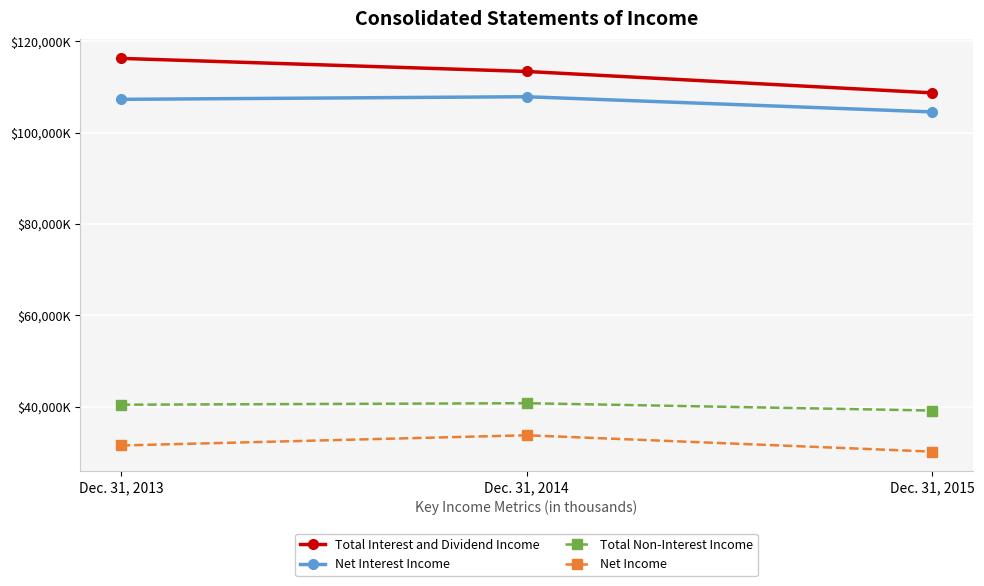

What is the difference between the maximum and minimum values in the Net Interest Income series?

3325